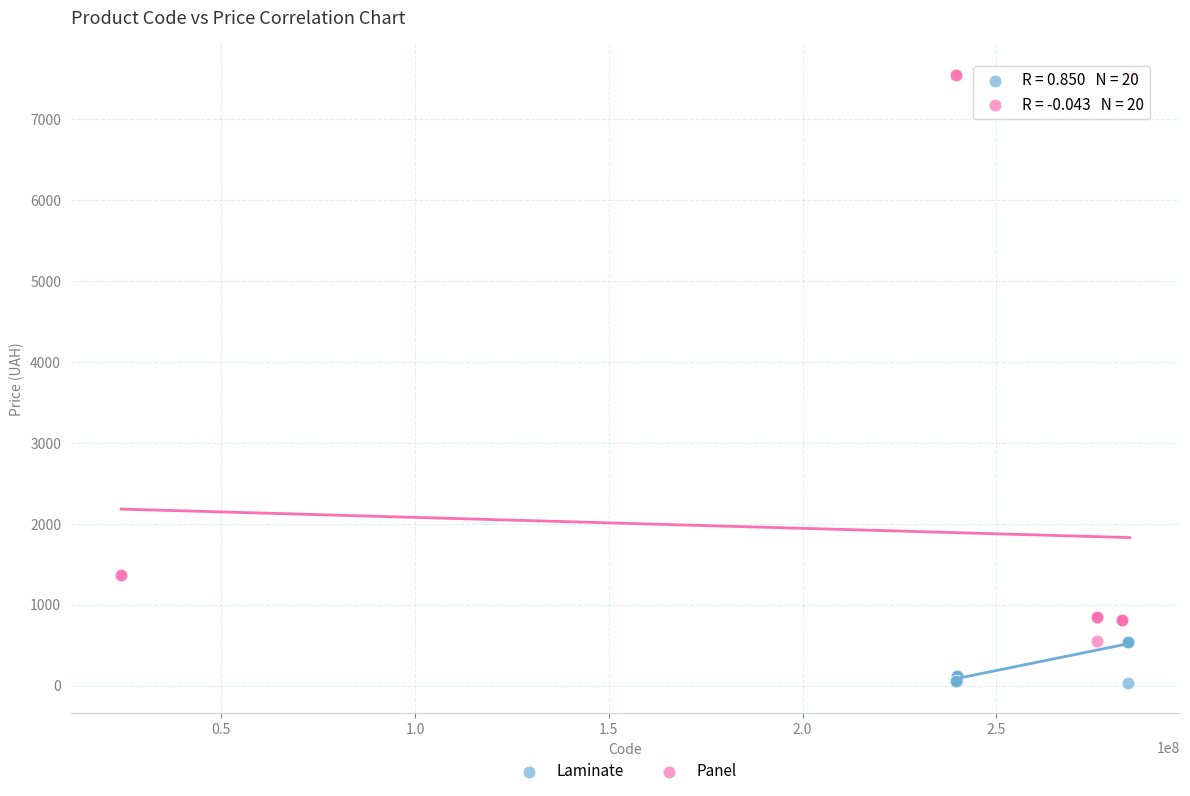

Which series contains the lowest Y value?

Laminate